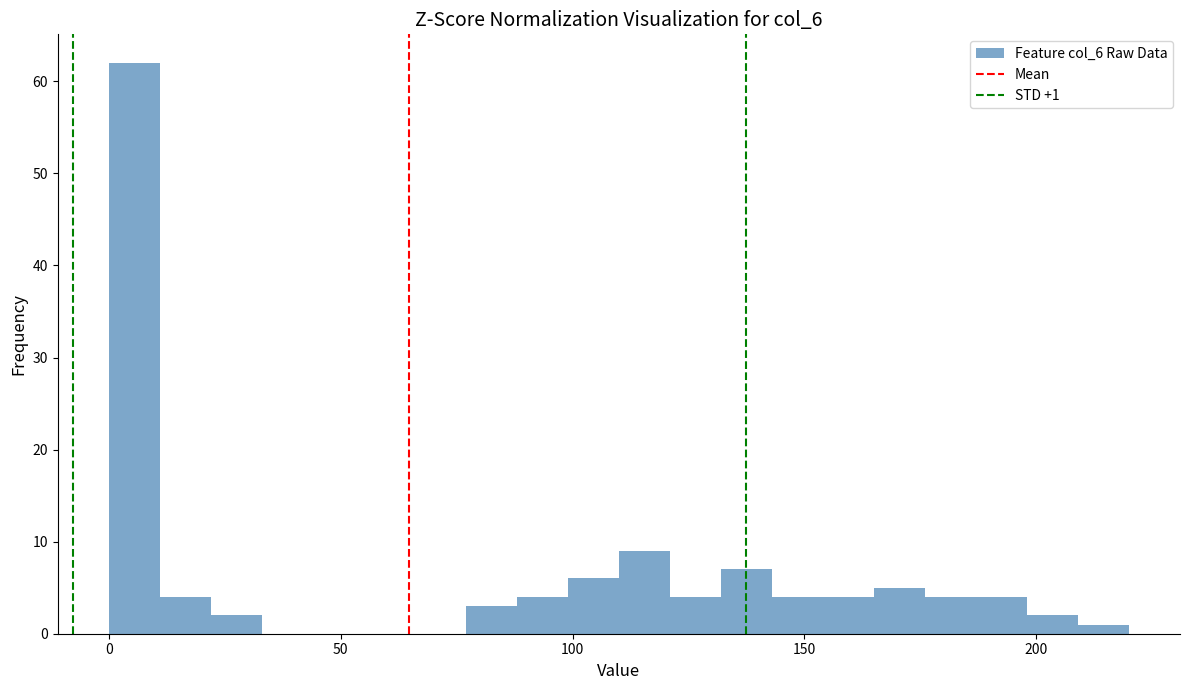

Around what value on the x-axis is the tallest bar? Give the approximate position of its centre, as read against the axis.

5